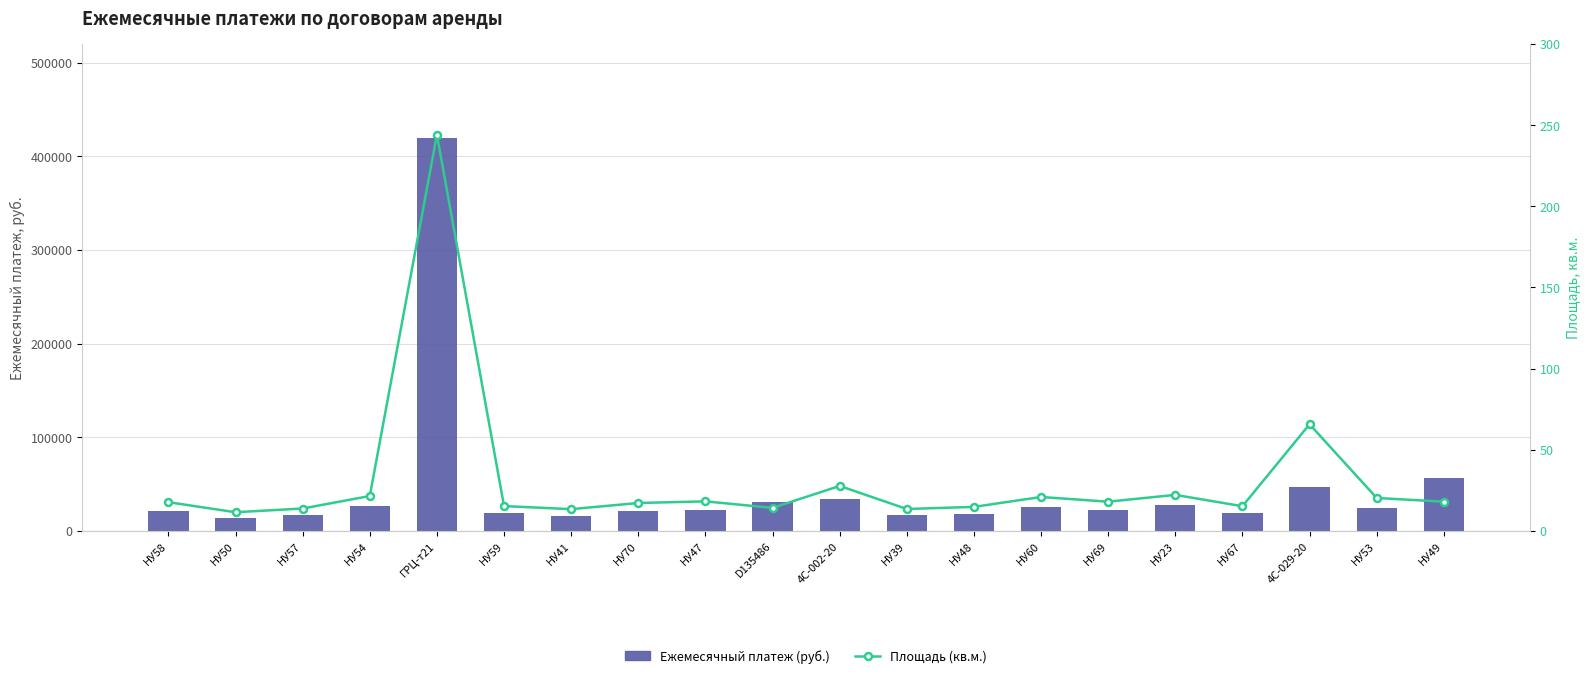

What position from the right is НУ50?

19